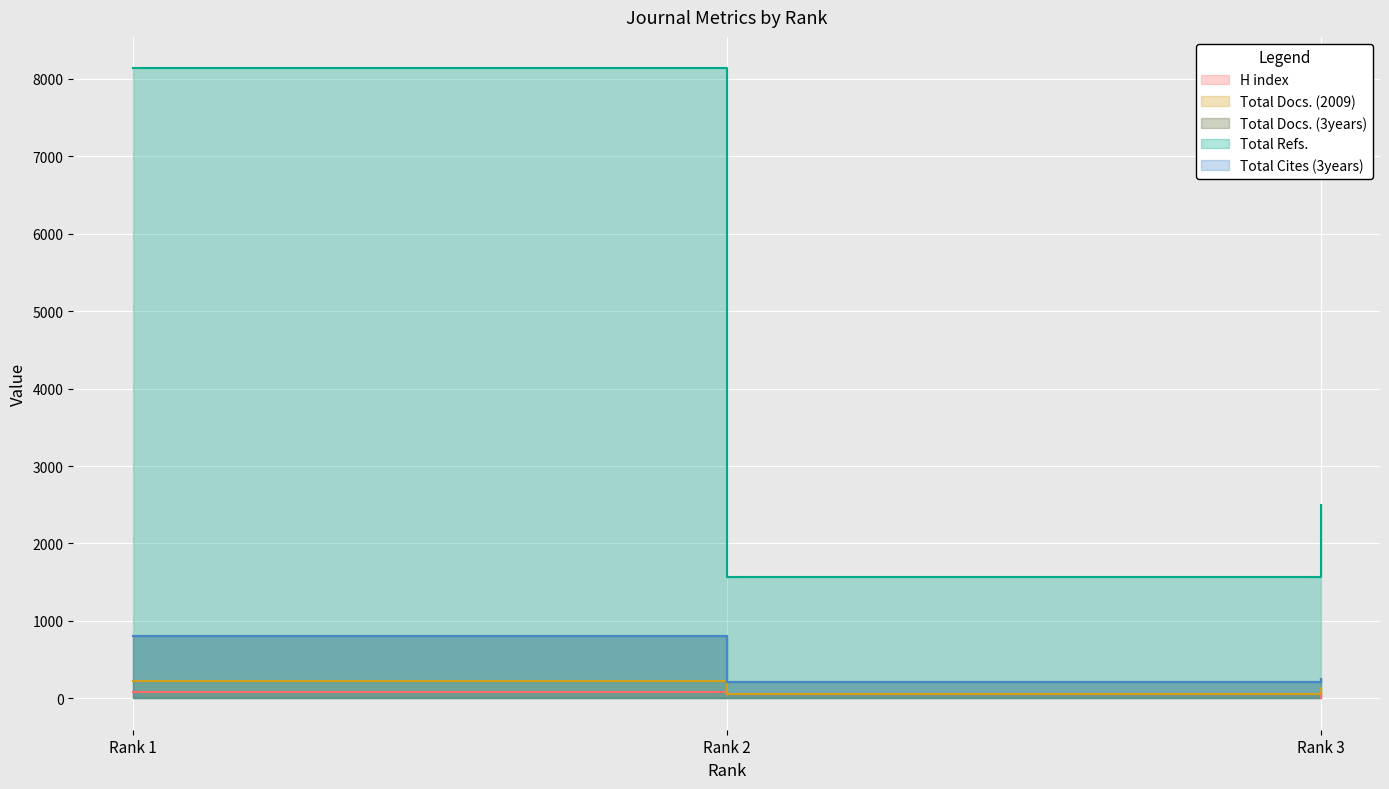

Is the value of Total Cites (3years) at Rank 2 greater than the value of Total Docs. (3years) at Rank 1?

No